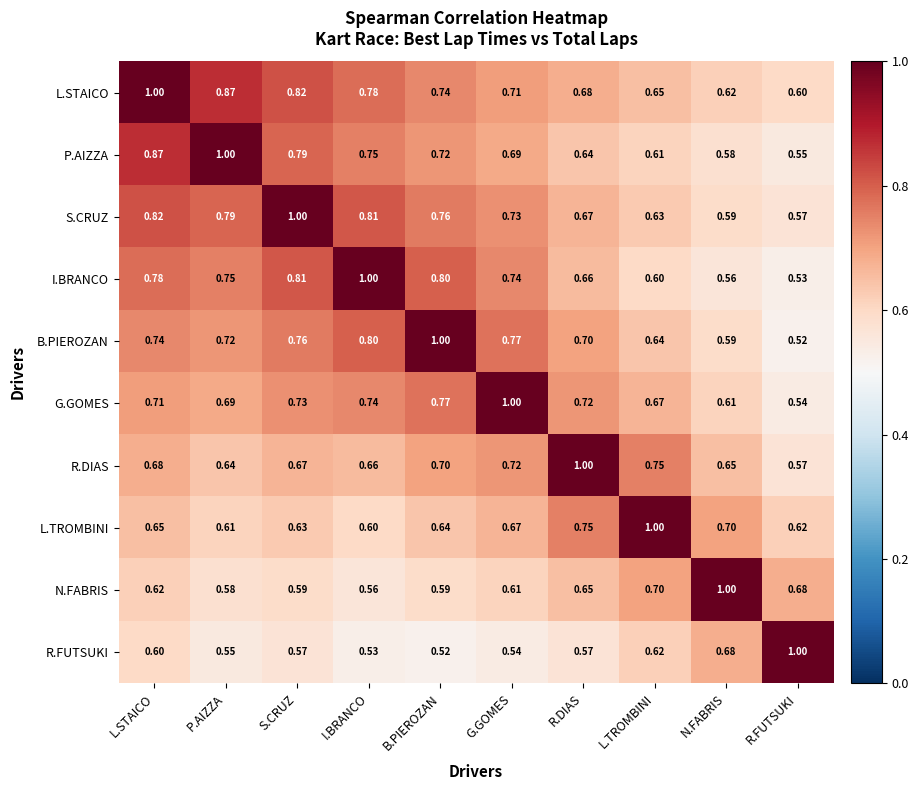

Which category has the highest value in the S.CRUZ series?

S.CRUZ